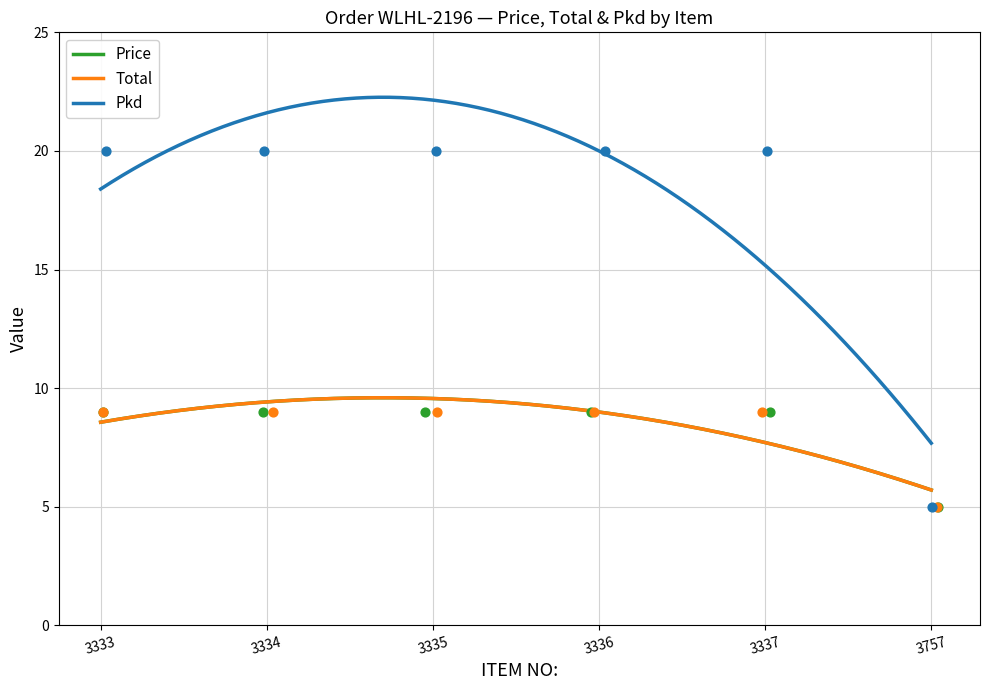

Which series contains the lowest Y value?

Price